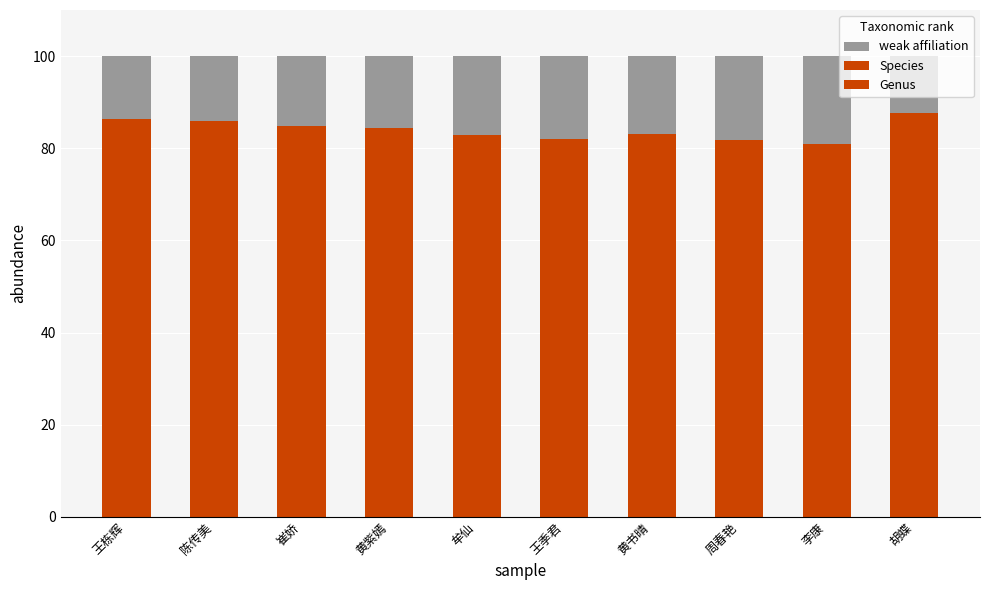

How many distinct data groups are displayed?

3